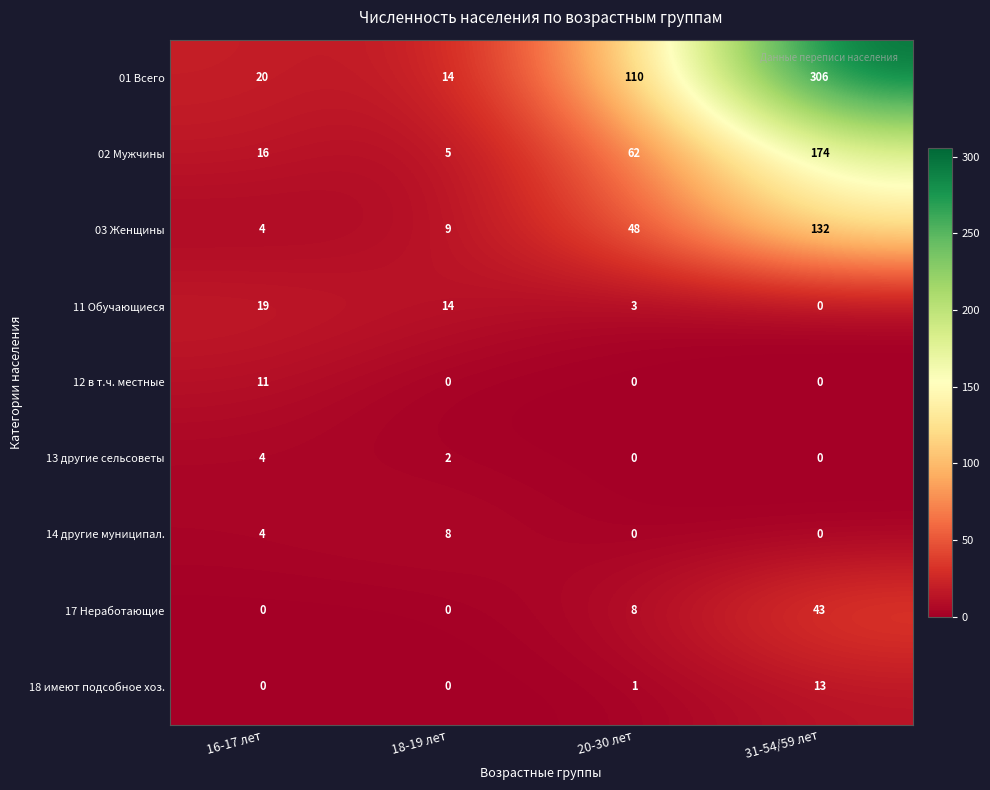

Which series has the largest range (max minus min)?

01 Всего